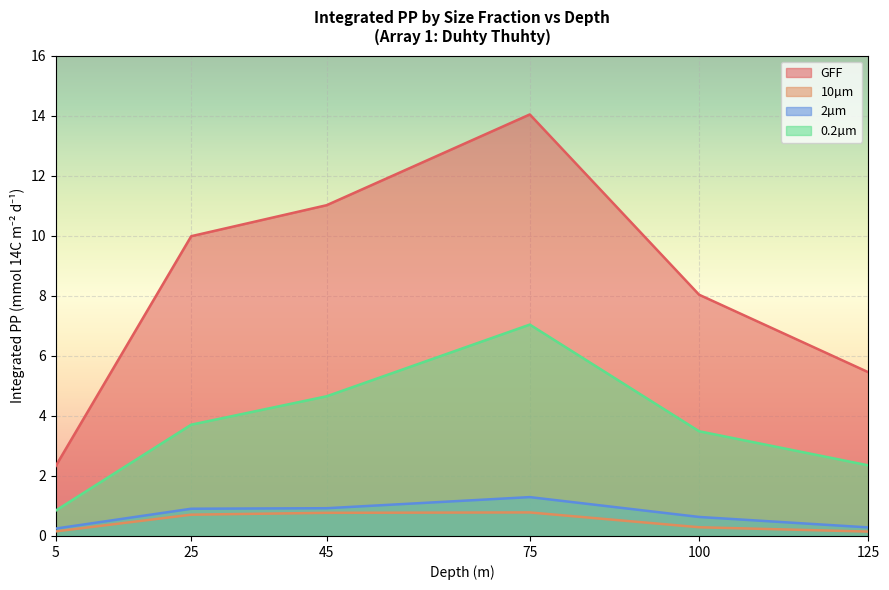

Reading left to right, extract all data points from this chart.

GFF: 2.3	10.0	11.0	14.0	8.0	5.5
10µm: 0.2	0.7	0.8	0.8	0.3	0.1
2µm: 0.2	0.9	0.9	1.3	0.6	0.3
0.2µm: 0.8	3.7	4.7	7.0	3.5	2.4